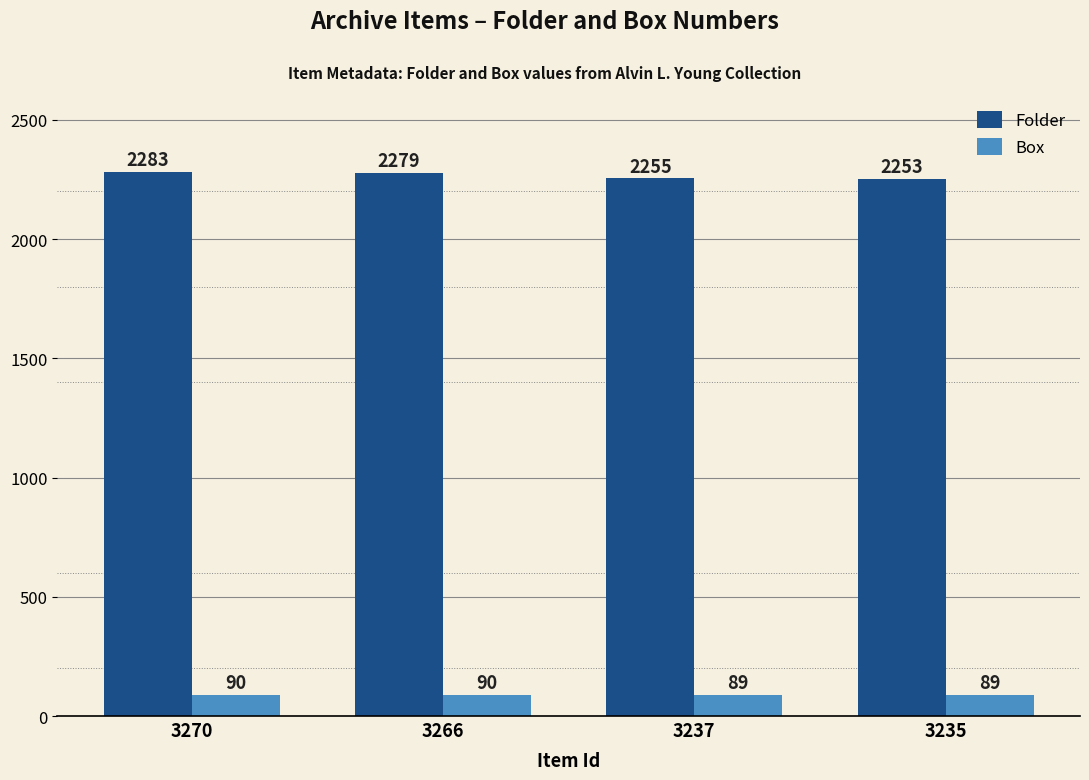

What is the difference between the Folder values at 3266 and 3237?

24